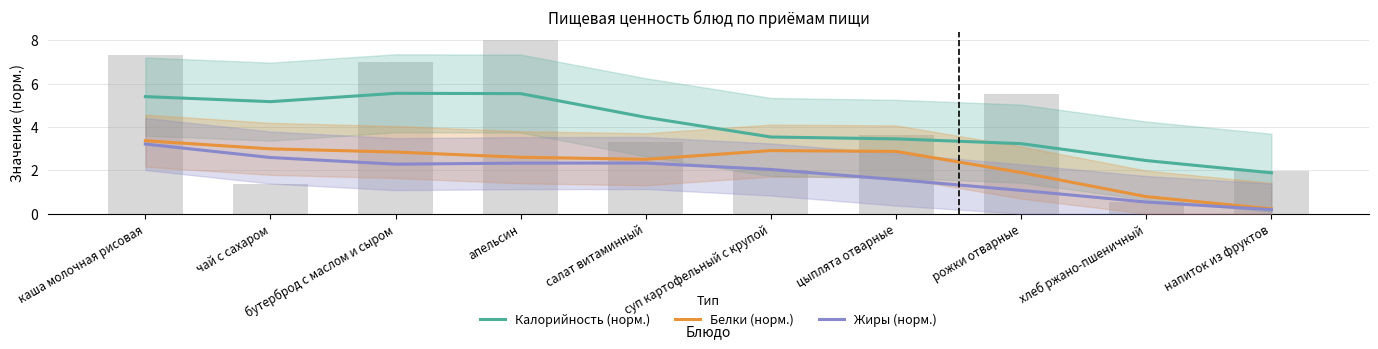

What is the label of the 9th bar from the right?

чай с сахаром